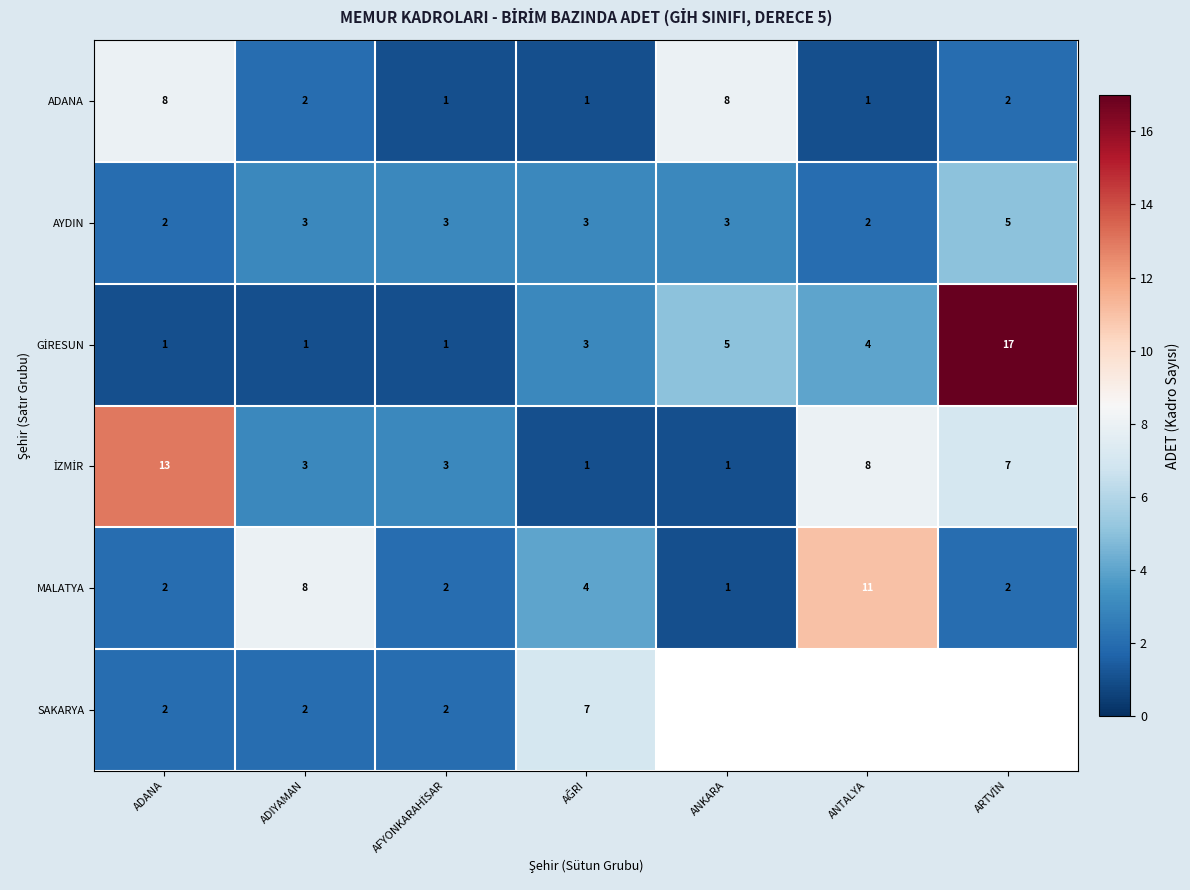

What is the difference between the maximum and second lowest values in the ADANA series?

7